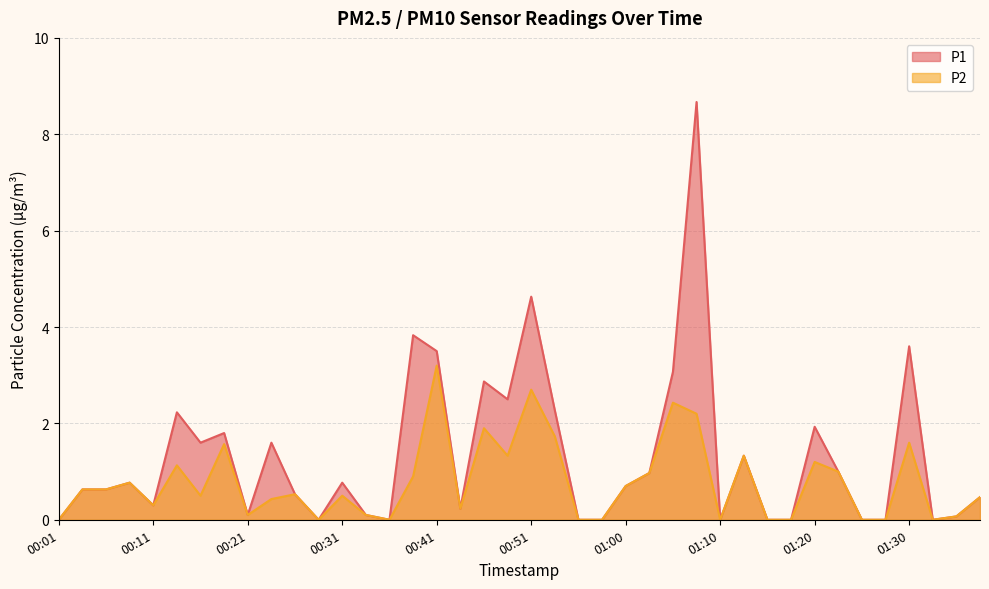

Where is P1 nearest to the value 4?

00:38